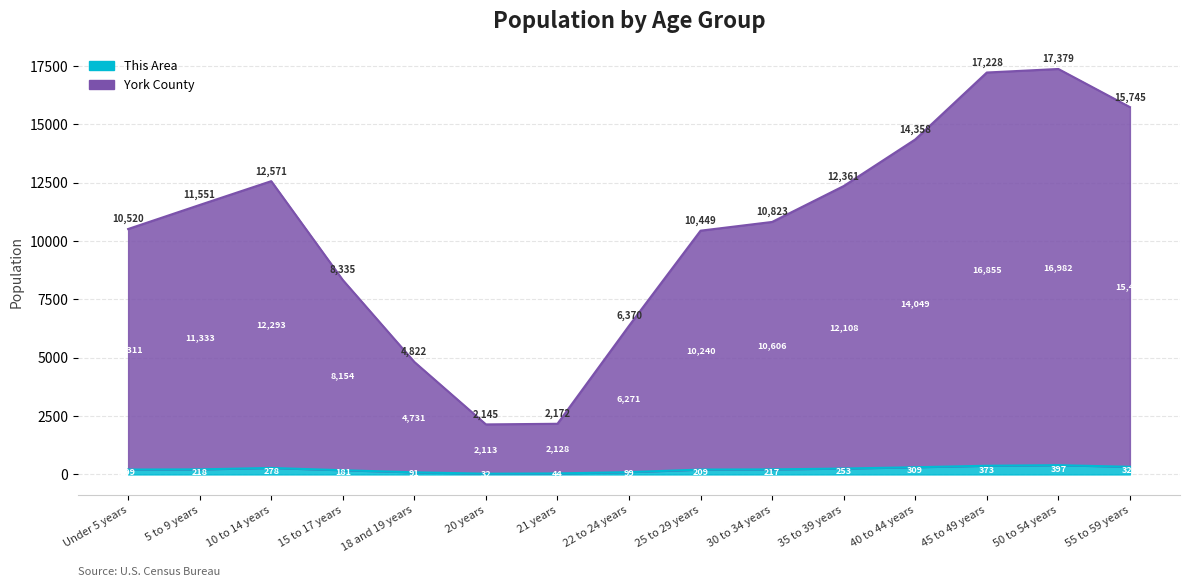

True or false: York County and This Area intersect in this chart.

False